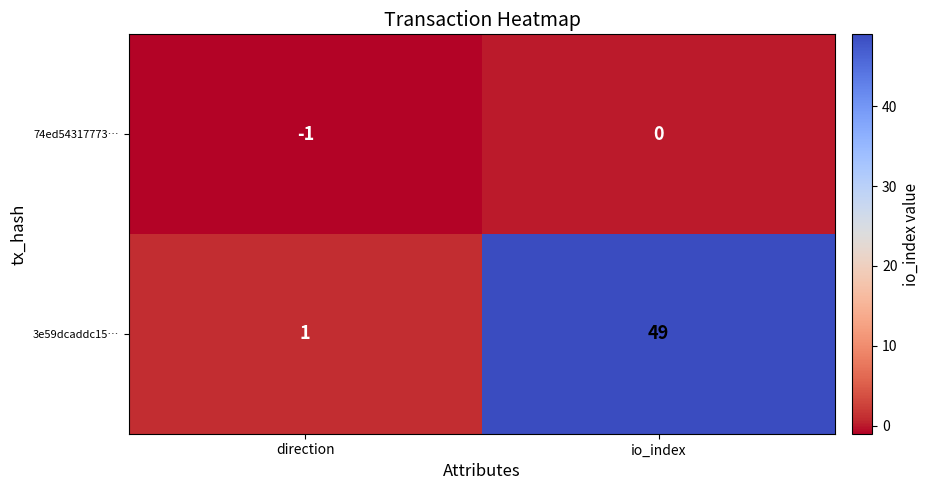

What is the average value of the 3e59dcaddc15… series?

25